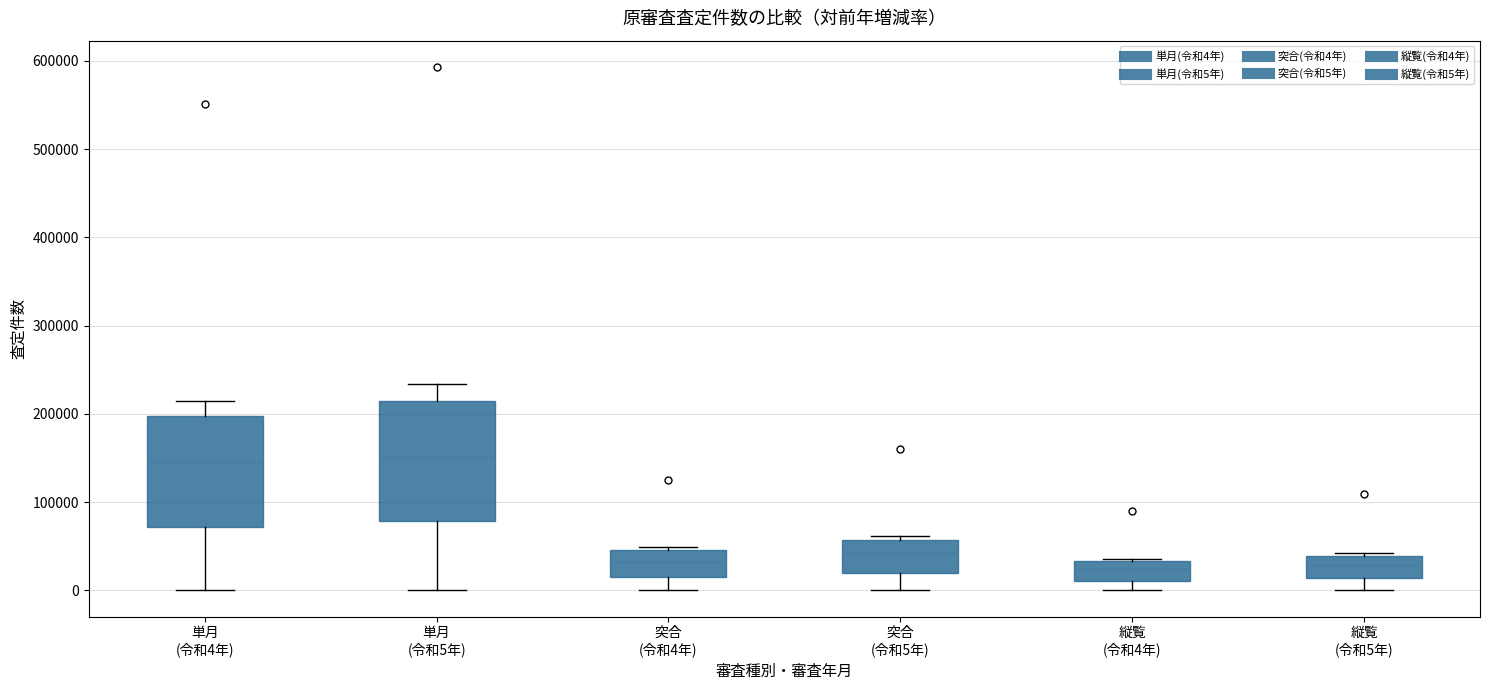

Reading left to right, transcribe this box plot: for each box, give where its median line is, the range the box spans, and where its two whiskers end, as read against the y-axis. The values are not printed on the chart, so give them approximately, as read against the axis.

単月 (令和4年): median 140000, box 70000 to 200000, whiskers 0 to 210000
単月 (令和5年): median 150000, box 80000 to 210000, whiskers 0 to 230000
突合 (令和4年): median 30000, box 20000 to 50000, whiskers 0 to 50000 (just above the box's upper edge)
突合 (令和5年): median 40000, box 20000 to 60000, whiskers 0 to 60000 (just above the box's upper edge)
縦覧 (令和4年): median 20000, box 10000 to 30000, whiskers 0 to 40000
縦覧 (令和5年): median 30000, box 10000 to 40000, whiskers 0 to 40000 (just above the box's upper edge)